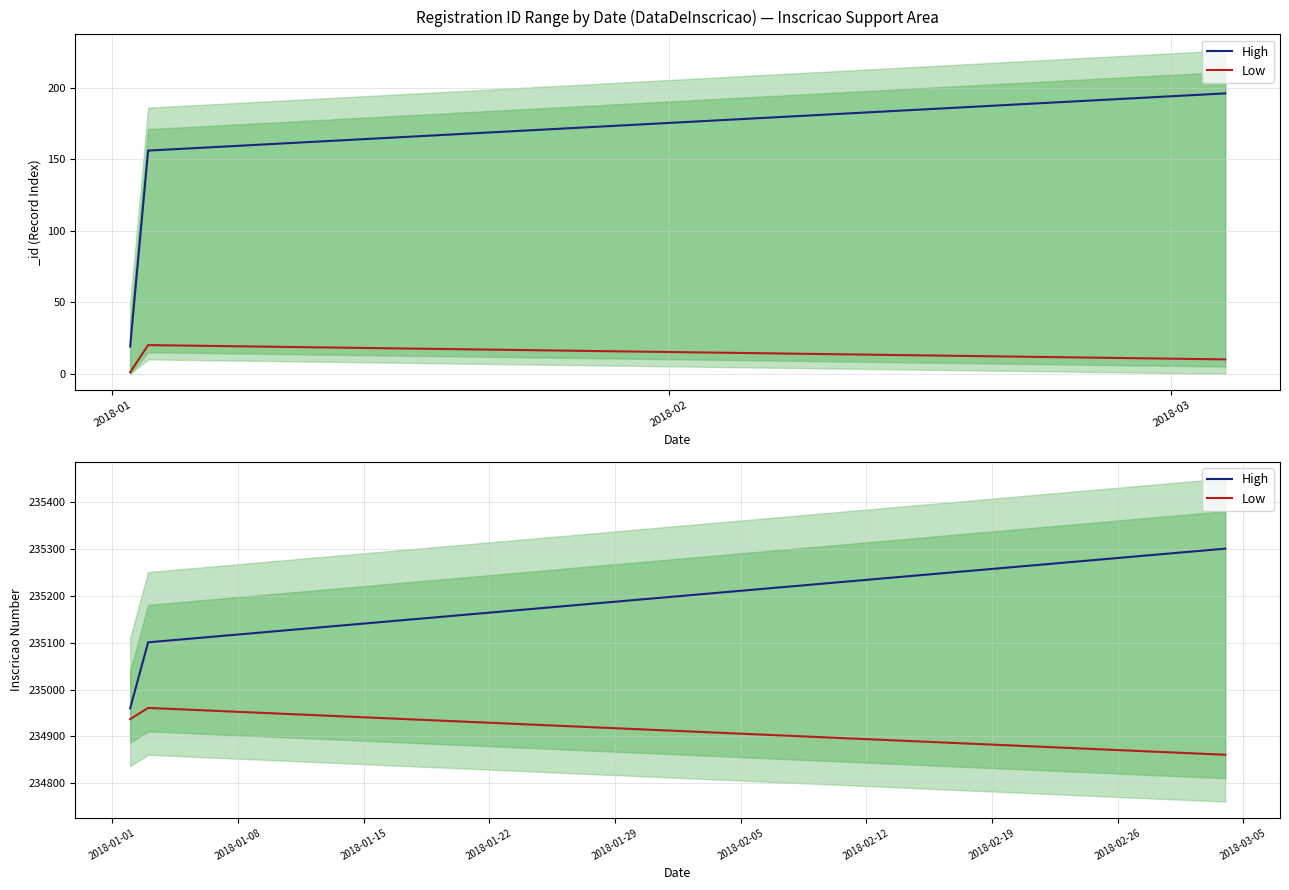

What is the total value across all series at 2018-03?

470112